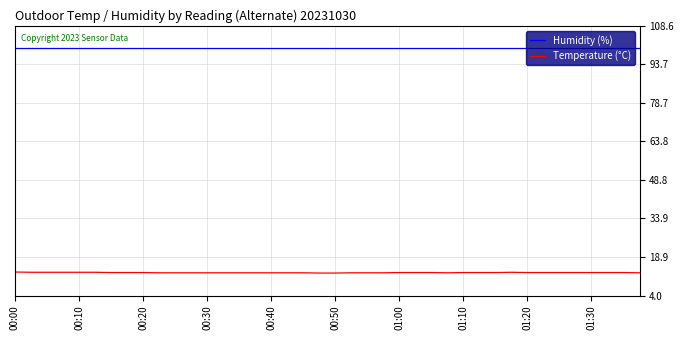

What are all the series names shown in the legend?

Humidity (%), Temperature (°C)